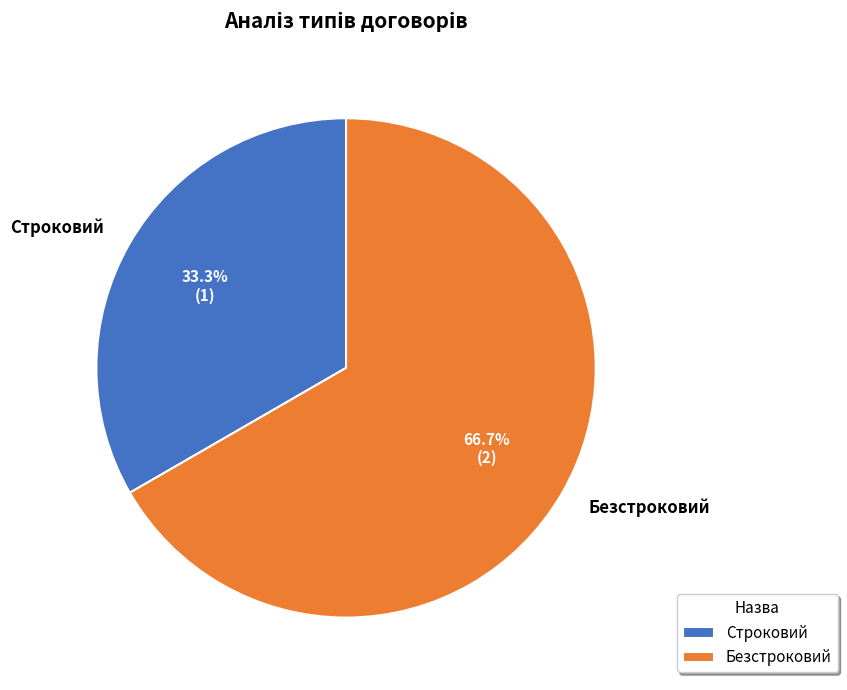

Which slice is the smallest?

Строковий